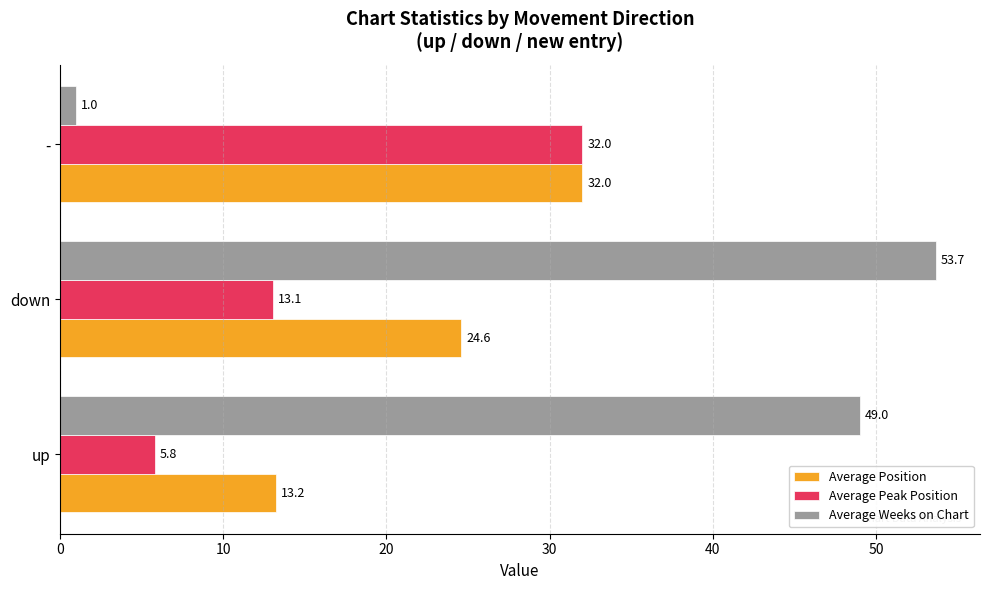

What is the sum of all Average Weeks on Chart values?

103.7